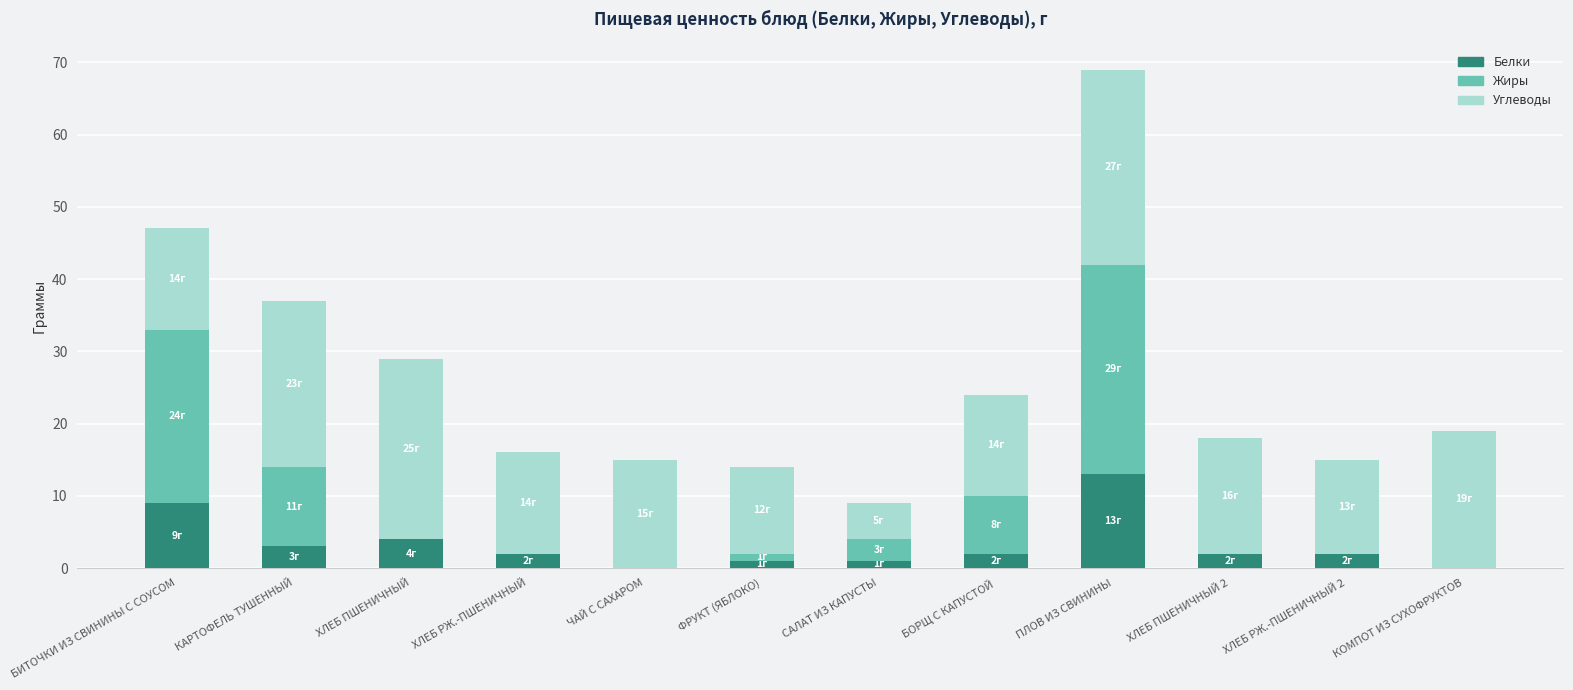

What is the average value of the Белки series?

3